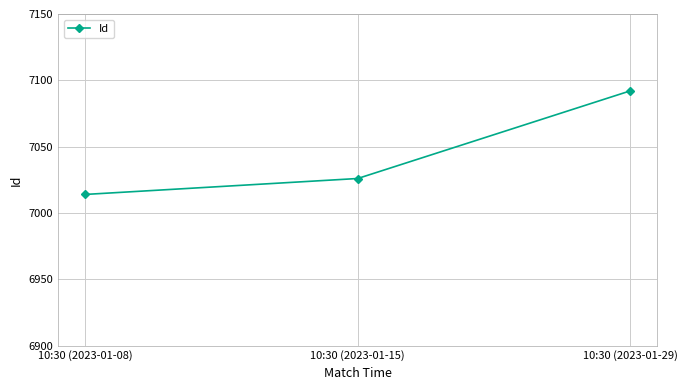

What is the difference between the second highest and minimum values?

12